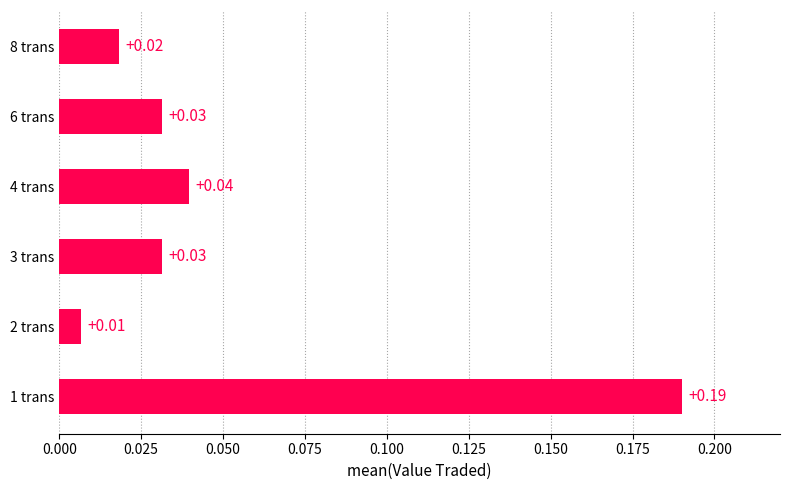

Which has a higher value, 3 trans or 4 trans?

4 trans